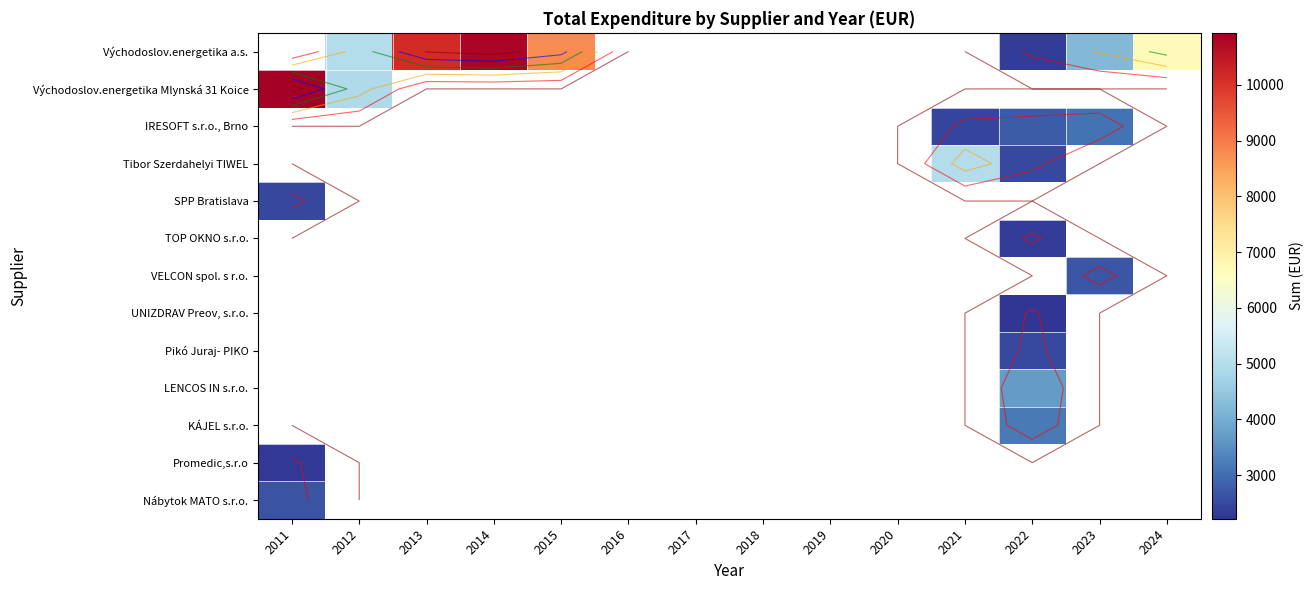

Where is Východoslov.energetika Mlynská 31 Koice nearest to the value 7918?

2012